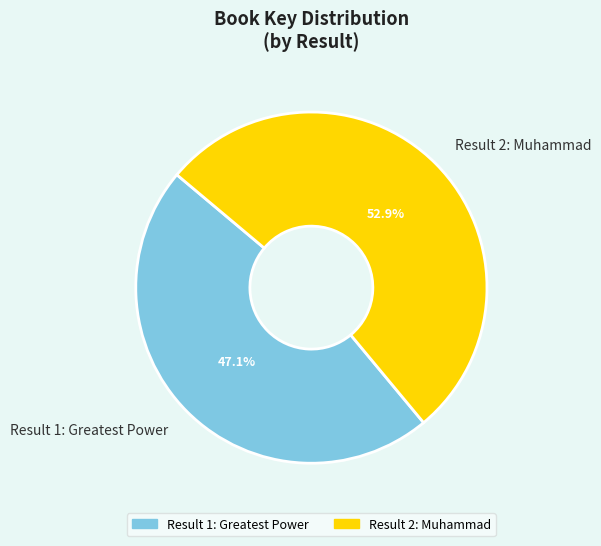

What percentage is the Result 2: Muhammad slice, to the nearest percent?

53%